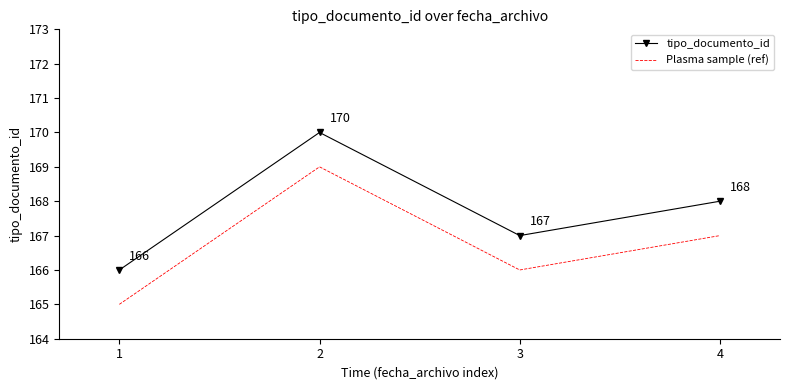

Rank the series at 4 from lowest to highest value.

Plasma sample (ref), tipo_documento_id